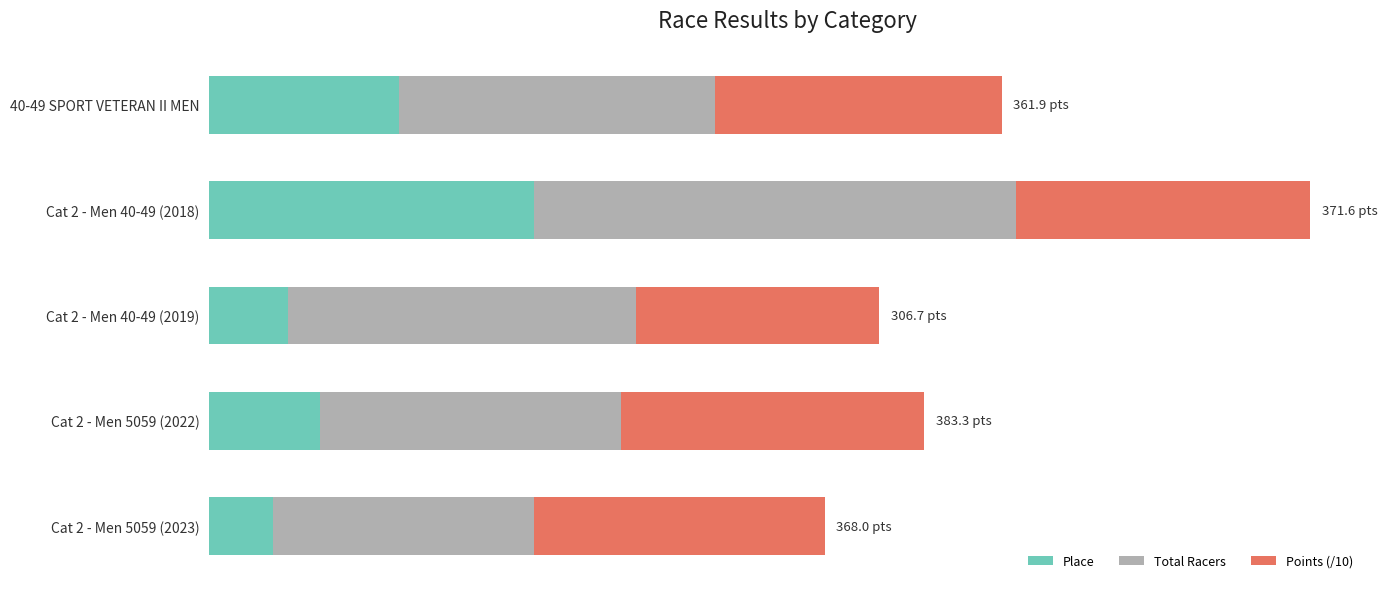

Rank the categories by Total Racers value from lowest to highest.

Cat 2 - Men 5059 (2023), Cat 2 - Men 5059 (2022), 40-49 SPORT VETERAN II MEN, Cat 2 - Men 40-49 (2019), Cat 2 - Men 40-49 (2018)